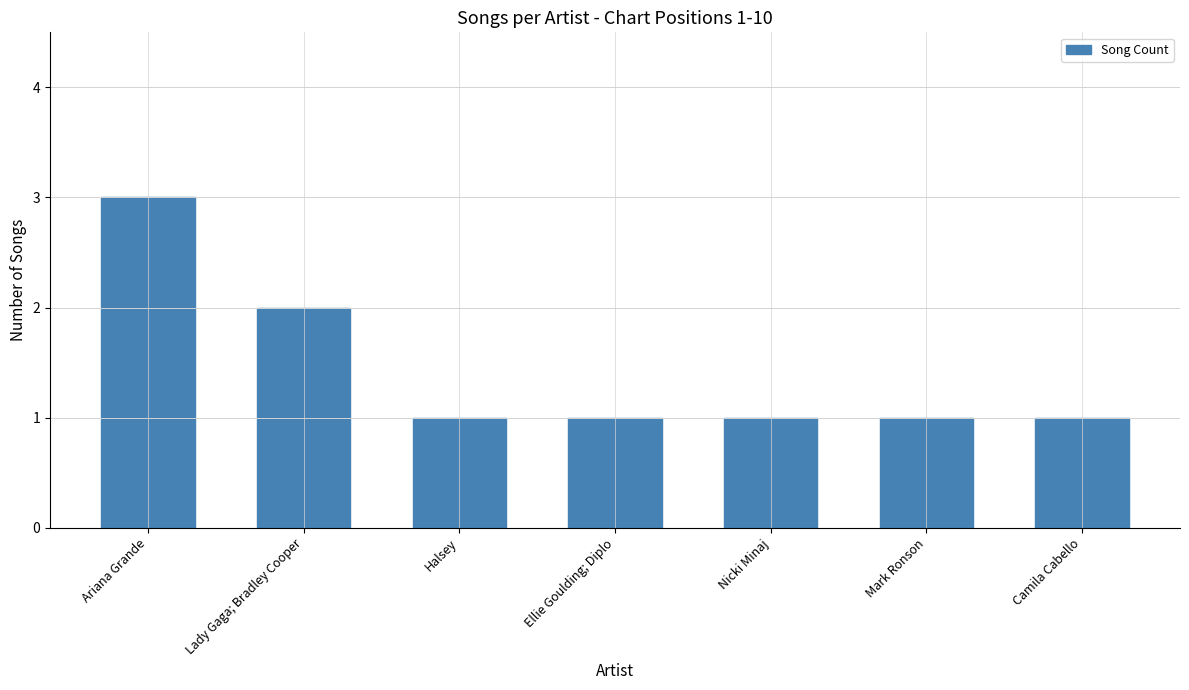

The value at Camila Cabello is 1. True or false?

True